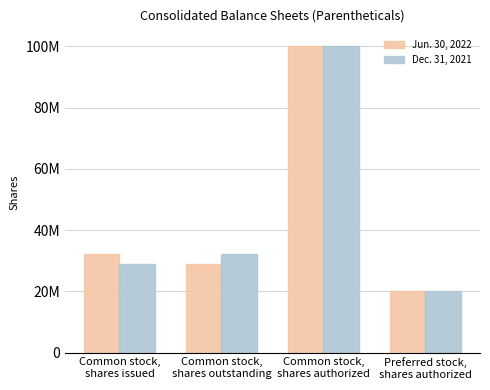

Are the bars horizontal?

No